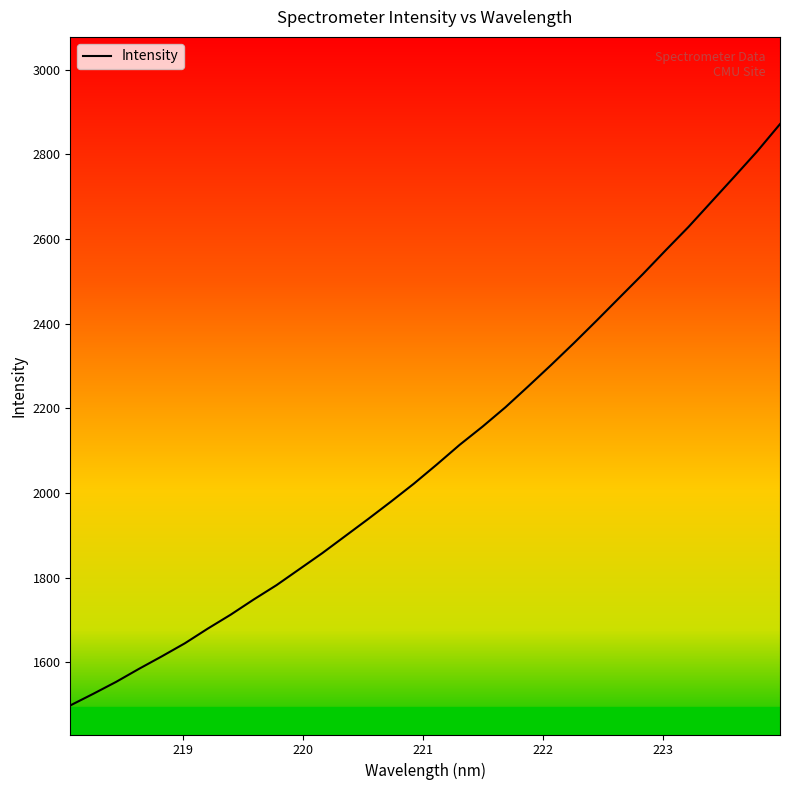

What is the difference between the second highest and second lowest values?

1281.9